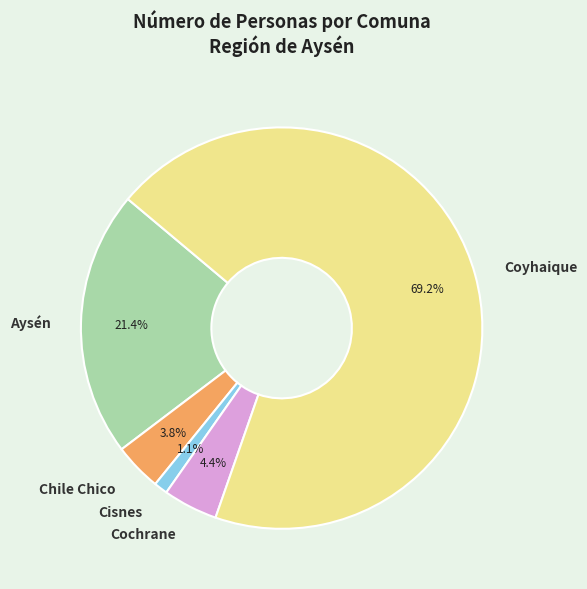

Do Chile Chico and Cisnes together represent more than half of the pie?

No